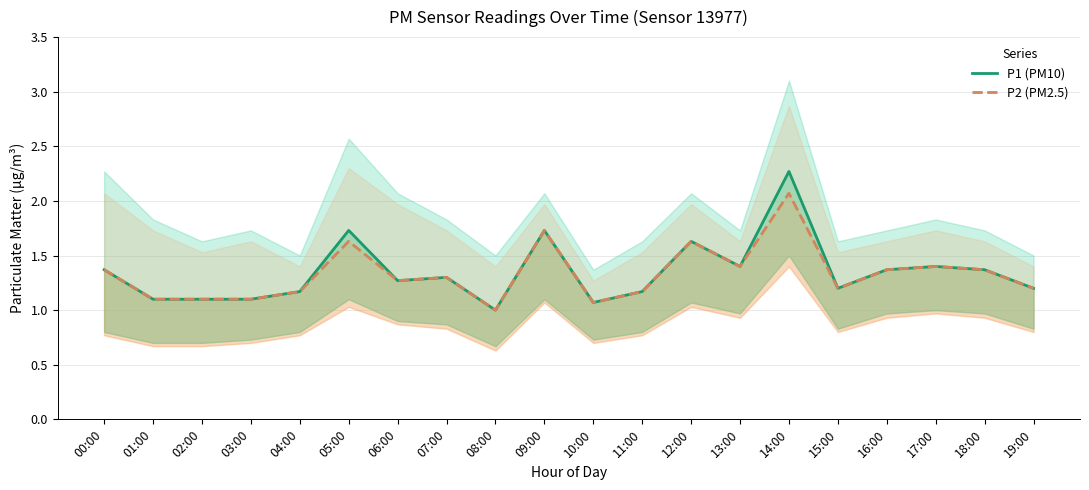

How many values in the P1 (PM10) series exceed 1?

19